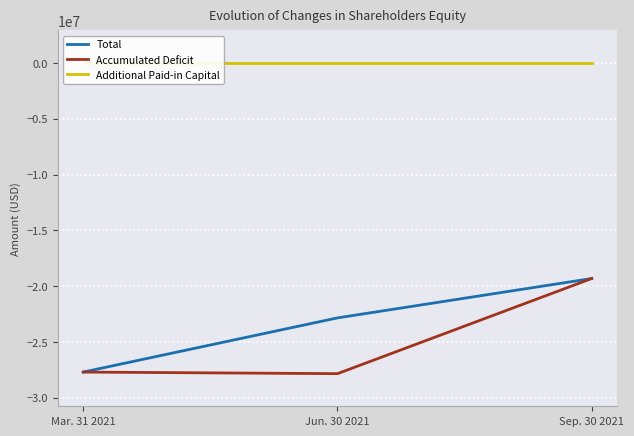

At which category is the sum across all series the highest?

Sep. 30 2021